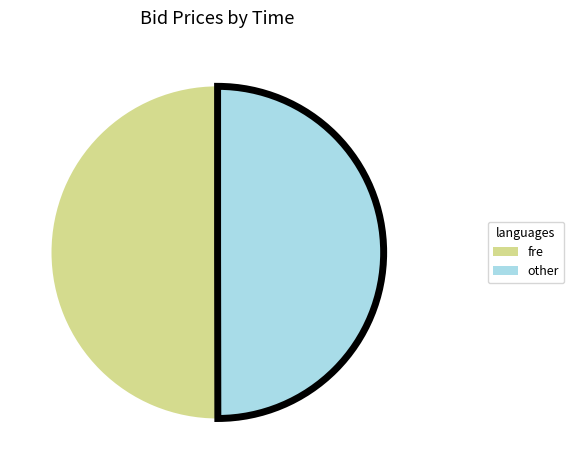

How many slices are in this pie chart?

2